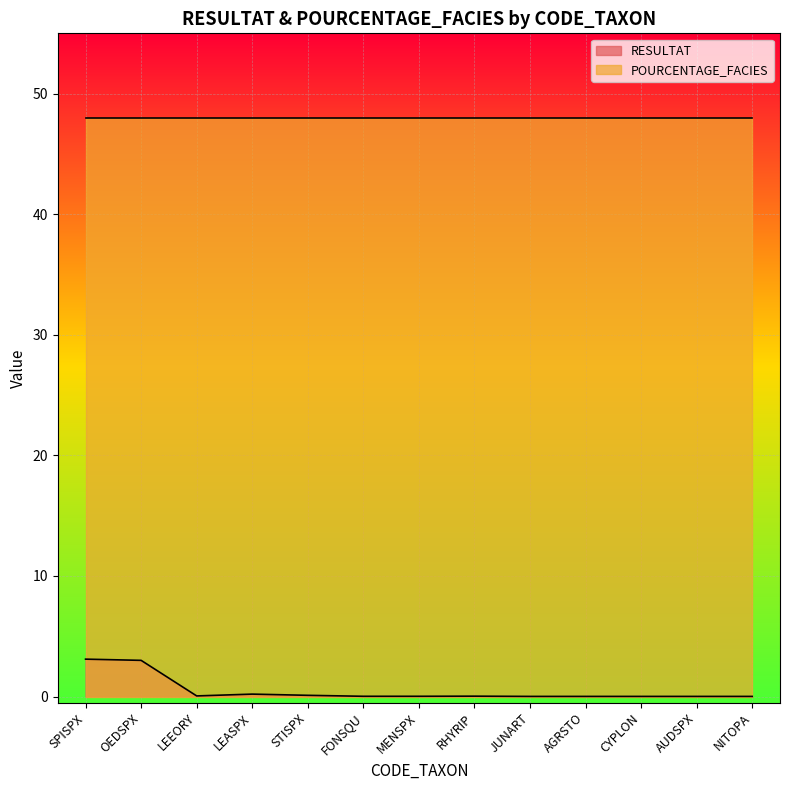

What position from the left is AUDSPX?

12